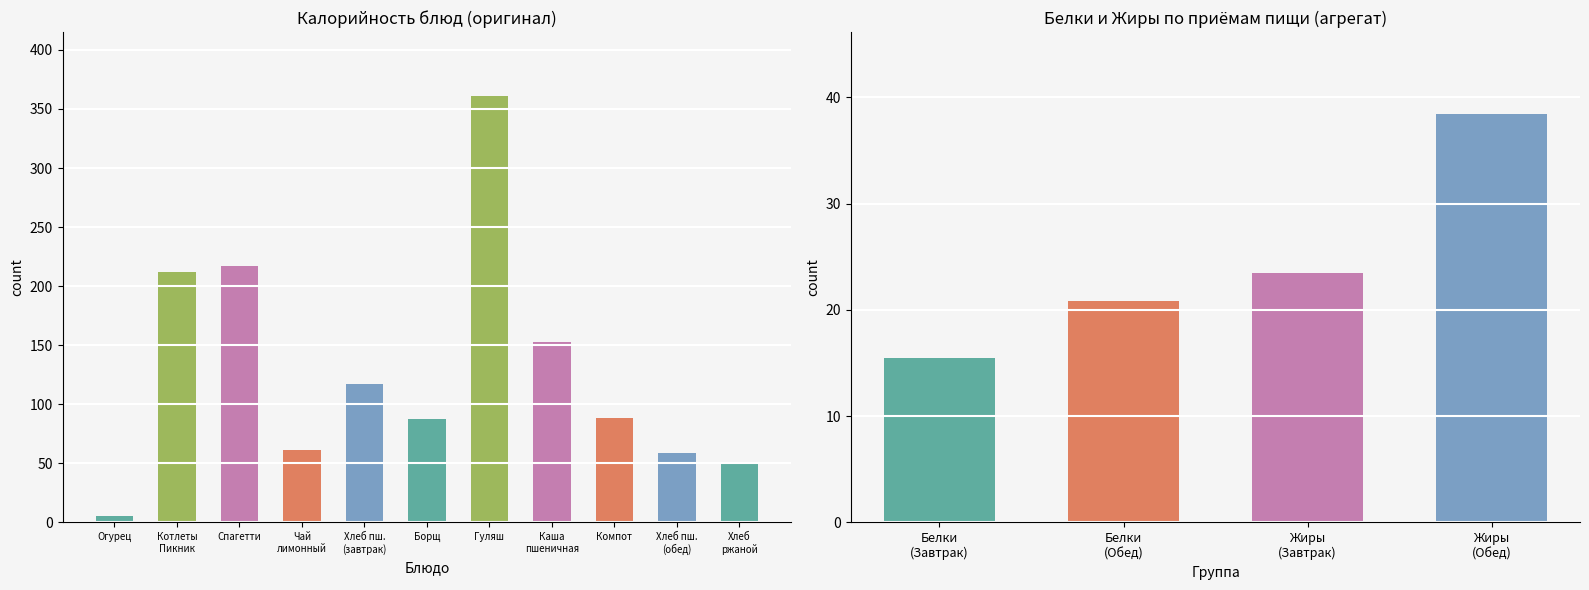

What position from the left is Чай лимонный?

4